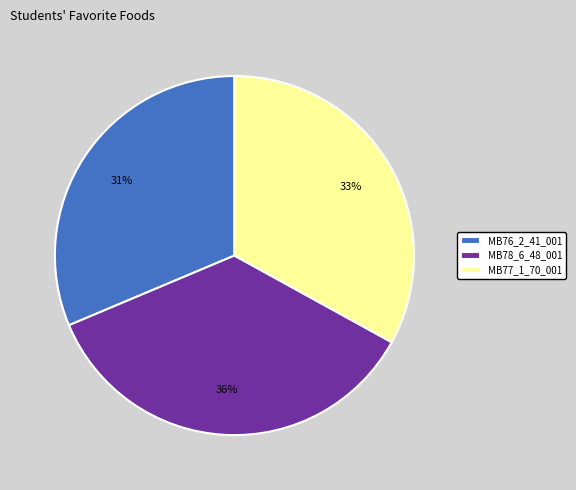

How many slices are in this pie chart?

3